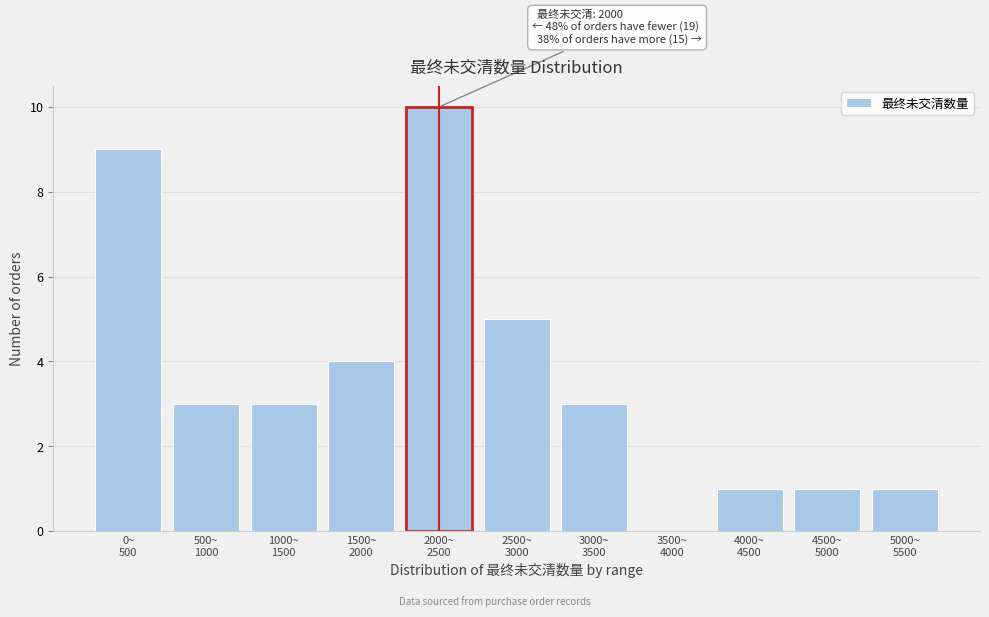

What is the maximum value shown in the chart?

10